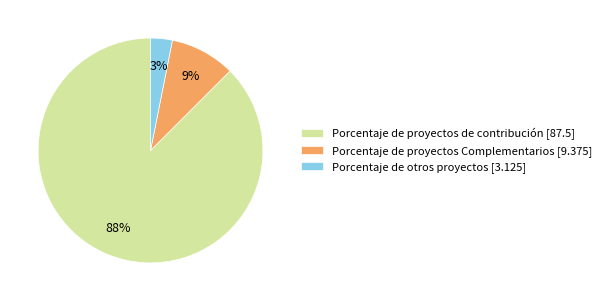

To the nearest percent, what is the combined percentage of Porcentaje de otros proyectos [3.125] and Porcentaje de proyectos de contribución [87.5]?

91%